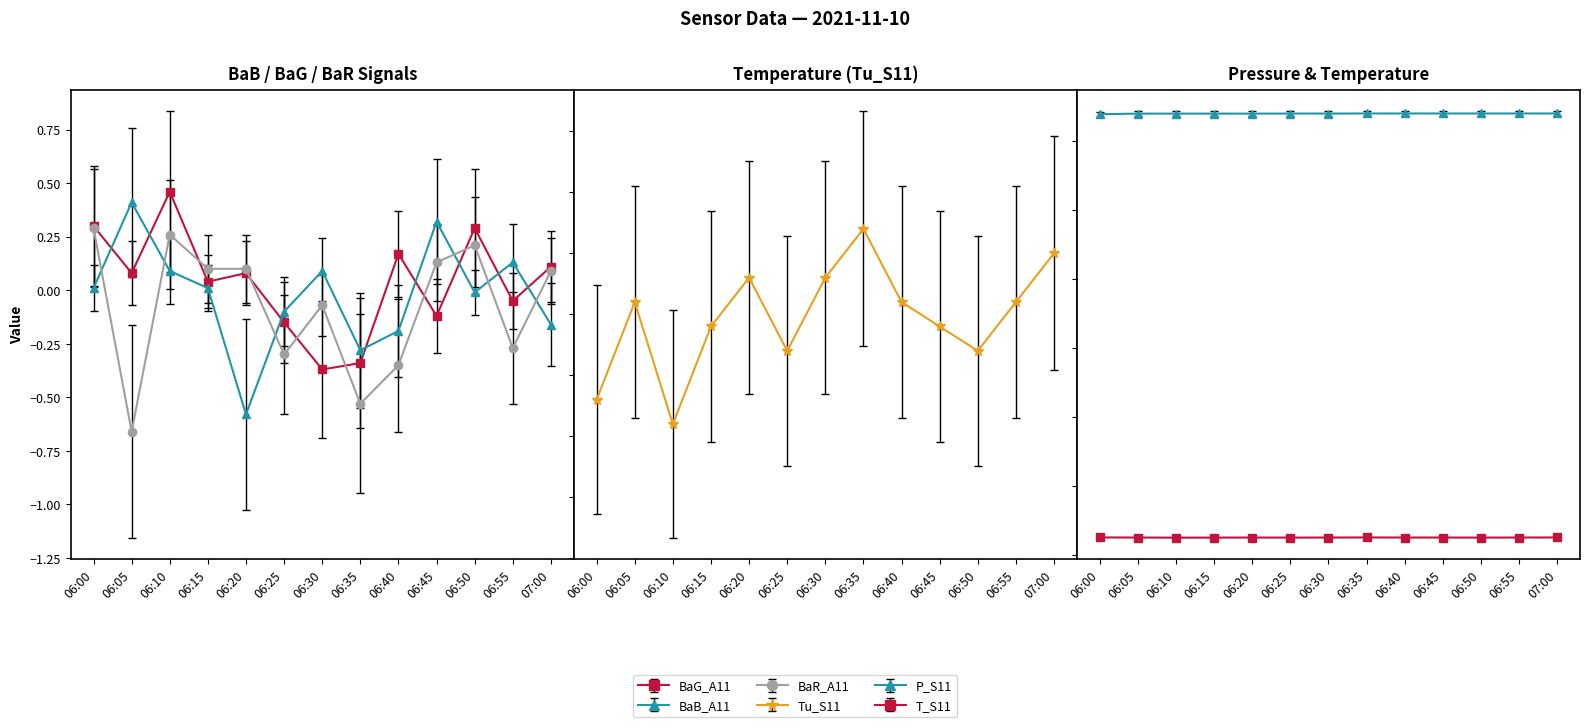

Is the value of Tu_S11 at 07:00 greater than the value of T_S11 at 06:40?

No